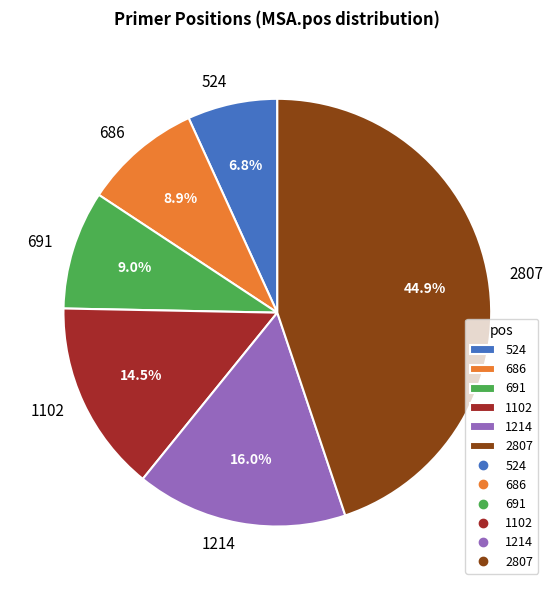

To the nearest percent, what is the average slice percentage?

17%